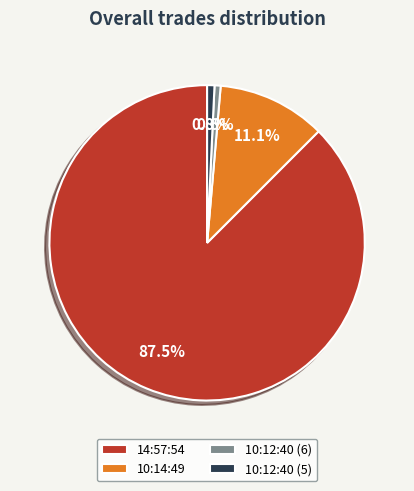

What percentage is the 10:12:40 (5) slice, to the nearest percent?

1%